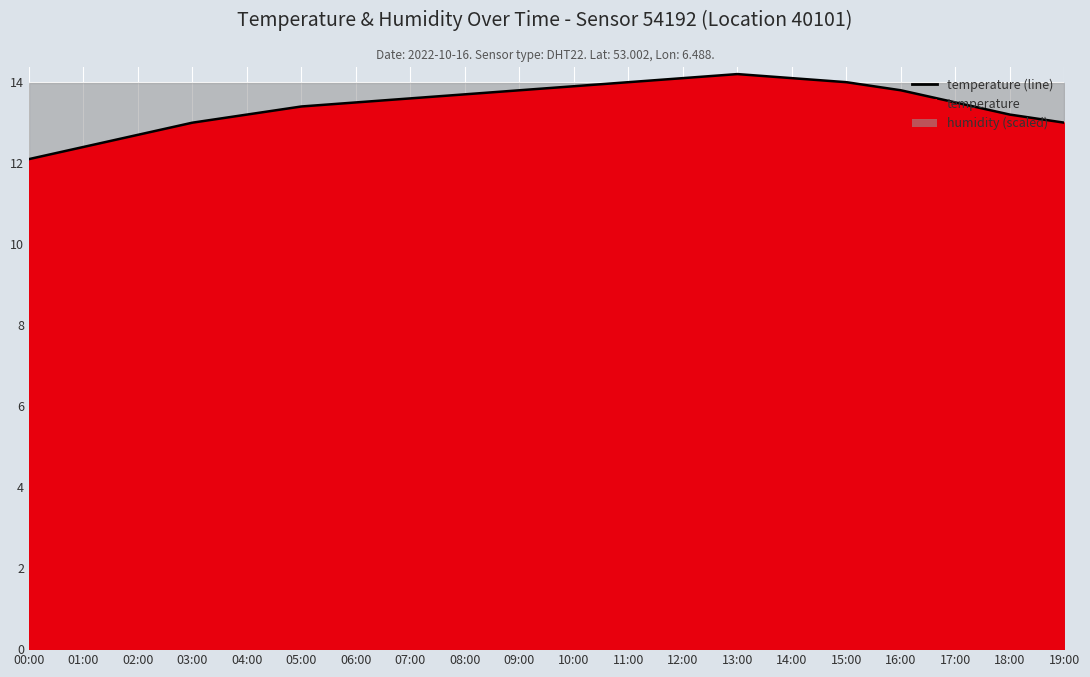

What is the sum of all values?

269.2